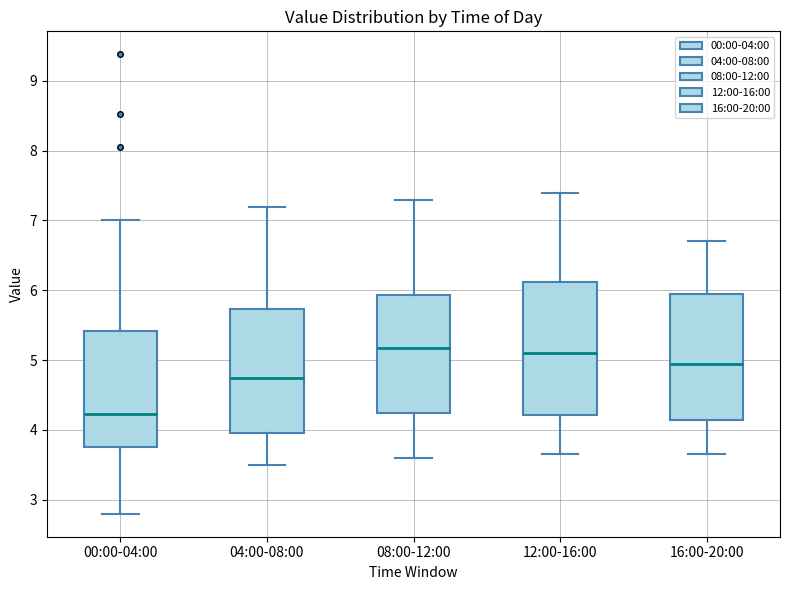

Where does the median line of the box for 16:00-20:00 sit on the y-axis? The values are not printed on the chart, so give them approximately, as read against the axis.

5.0